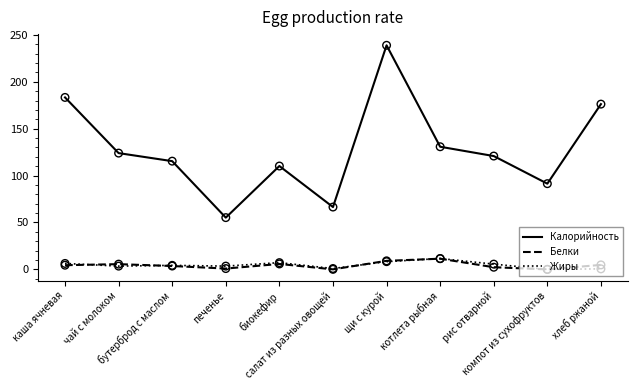

What are all the series names shown in the legend?

Калорийность, Белки, Жиры